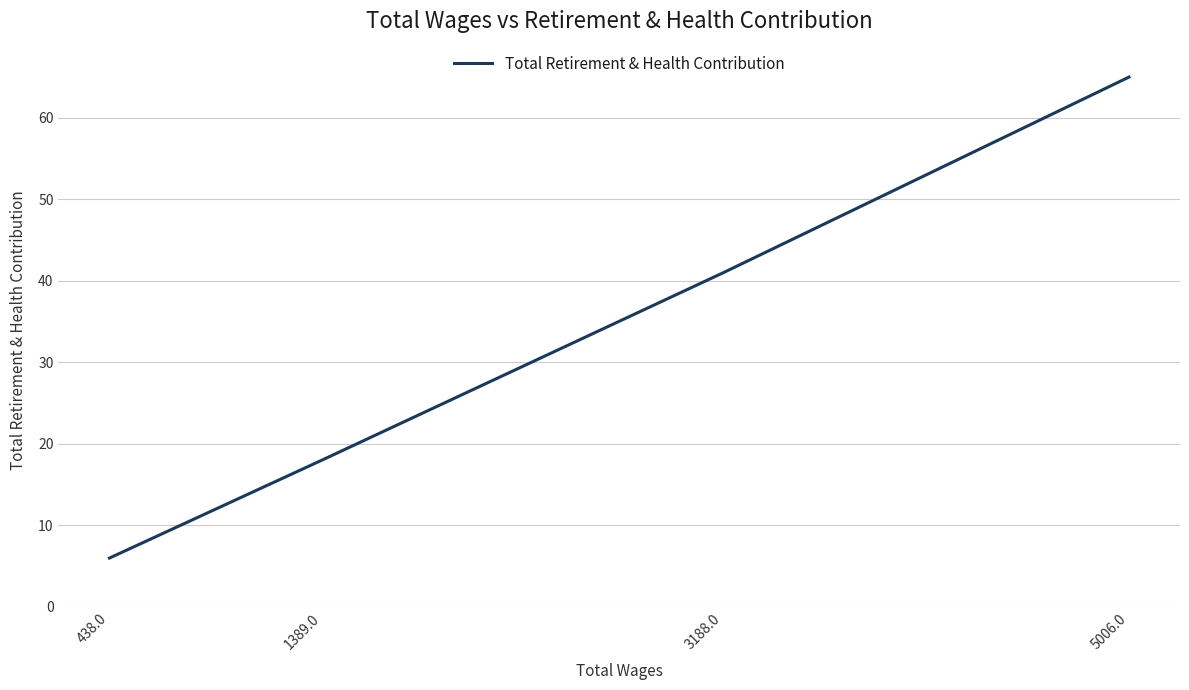

How many data points does each series have?

4